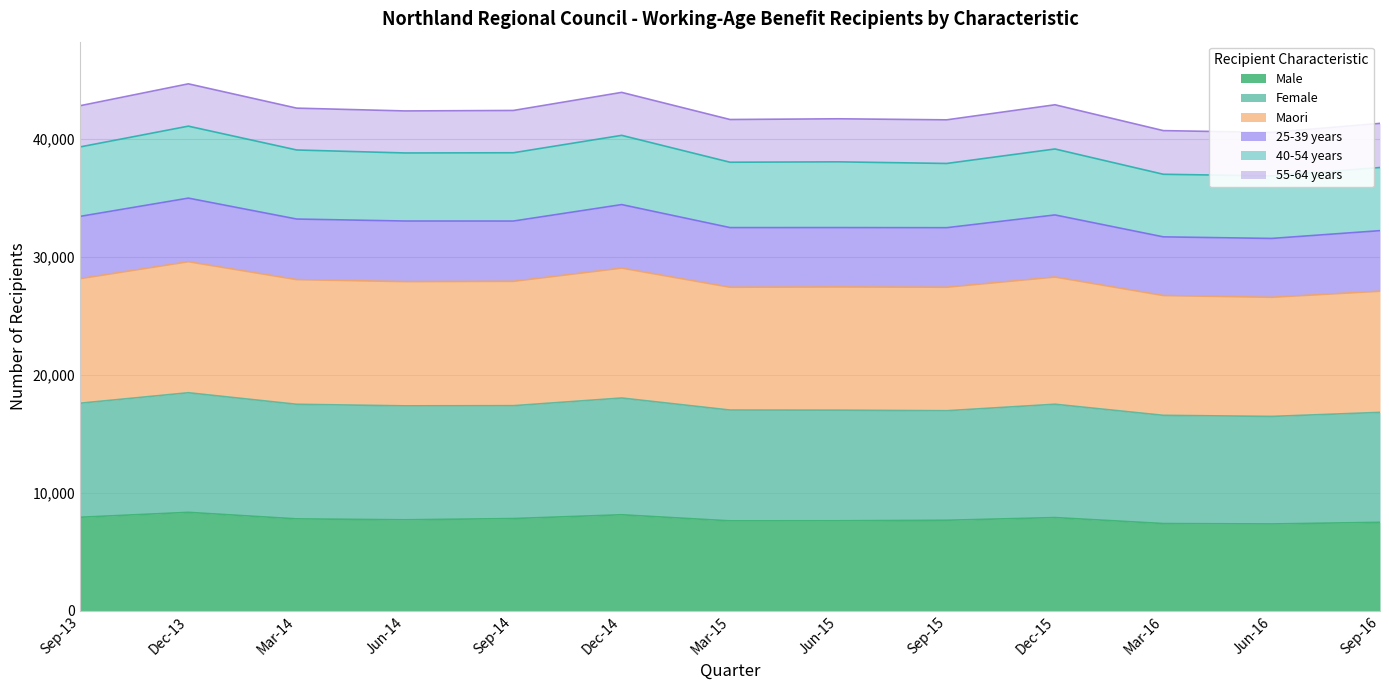

Count the number of categories in the chart.

13